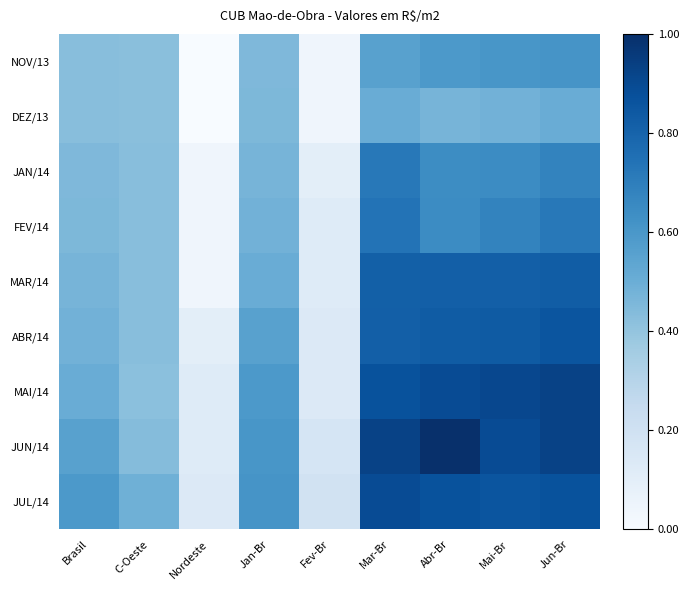

Reading left to right, list all the values displayed in this chart.

NOV/13: Brasil=0.4	C-Oeste=0.4	Nordeste=0.0	Jan-Br=0.5	Fev-Br=0.0	Mar-Br=0.6	Abr-Br=0.6	Mai-Br=0.6	Jun-Br=0.6
DEZ/13: Brasil=0.4	C-Oeste=0.4	Nordeste=0.0	Jan-Br=0.5	Fev-Br=0.0	Mar-Br=0.5	Abr-Br=0.5	Mai-Br=0.5	Jun-Br=0.5
JAN/14: Brasil=0.5	C-Oeste=0.4	Nordeste=0.0	Jan-Br=0.5	Fev-Br=0.1	Mar-Br=0.7	Abr-Br=0.6	Mai-Br=0.6	Jun-Br=0.7
FEV/14: Brasil=0.5	C-Oeste=0.4	Nordeste=0.0	Jan-Br=0.5	Fev-Br=0.1	Mar-Br=0.7	Abr-Br=0.6	Mai-Br=0.7	Jun-Br=0.7
MAR/14: Brasil=0.5	C-Oeste=0.4	Nordeste=0.0	Jan-Br=0.5	Fev-Br=0.1	Mar-Br=0.8	Abr-Br=0.8	Mai-Br=0.8	Jun-Br=0.8
ABR/14: Brasil=0.5	C-Oeste=0.4	Nordeste=0.1	Jan-Br=0.6	Fev-Br=0.1	Mar-Br=0.8	Abr-Br=0.8	Mai-Br=0.8	Jun-Br=0.9
MAI/14: Brasil=0.5	C-Oeste=0.4	Nordeste=0.1	Jan-Br=0.6	Fev-Br=0.1	Mar-Br=0.9	Abr-Br=0.9	Mai-Br=0.9	Jun-Br=0.9
JUN/14: Brasil=0.6	C-Oeste=0.4	Nordeste=0.1	Jan-Br=0.6	Fev-Br=0.2	Mar-Br=0.9	Abr-Br=1.0	Mai-Br=0.9	Jun-Br=0.9
JUL/14: Brasil=0.6	C-Oeste=0.5	Nordeste=0.1	Jan-Br=0.6	Fev-Br=0.2	Mar-Br=0.9	Abr-Br=0.9	Mai-Br=0.9	Jun-Br=0.9